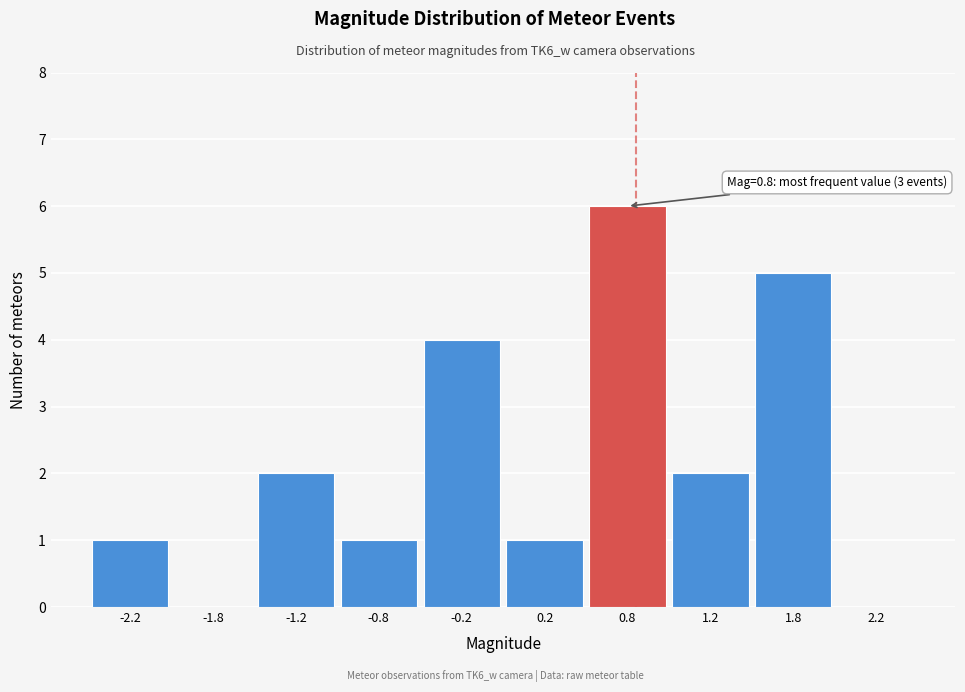

Which range on the x-axis has the tallest bar?

0.5 to 1.0